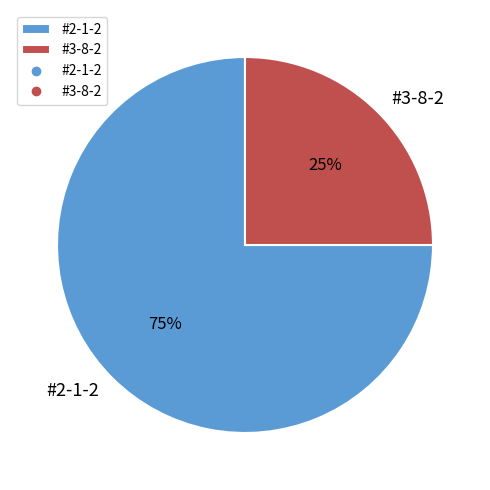

Is the sum of #3-8-2 and #2-1-2 greater than half?

Yes